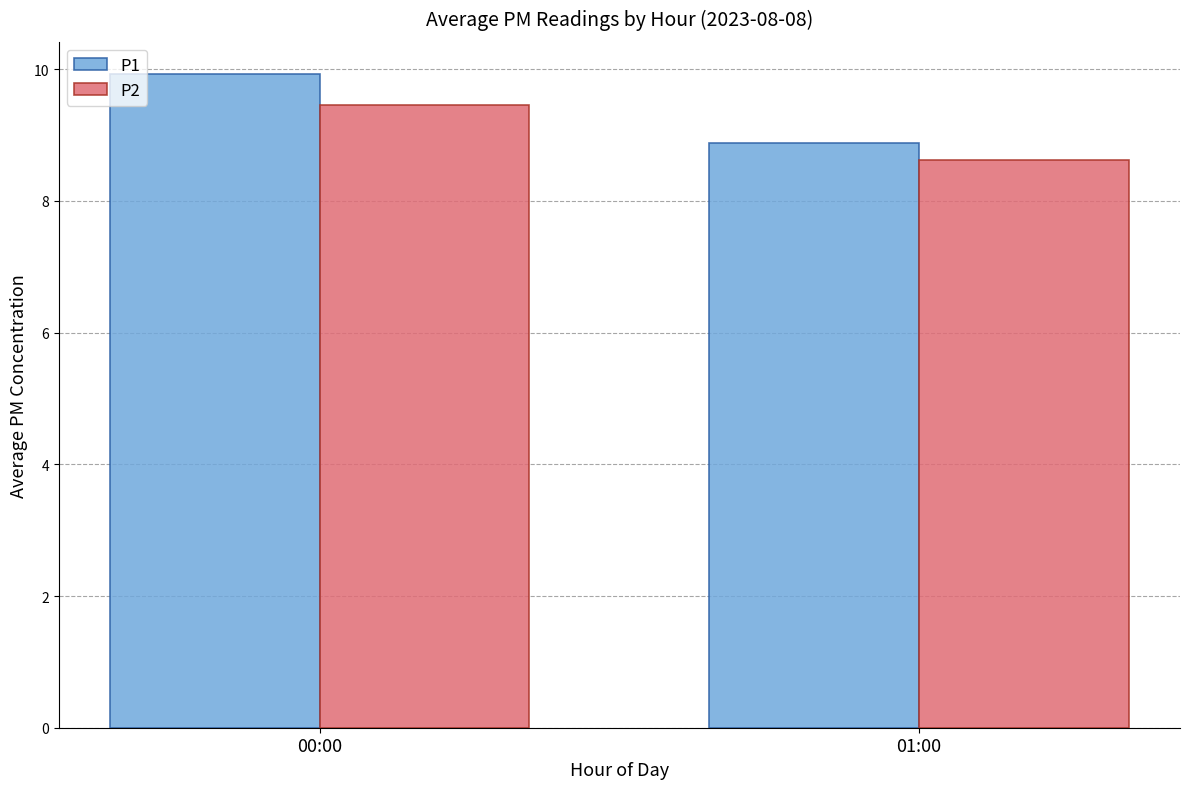

What is the greatest value displayed?

9.9